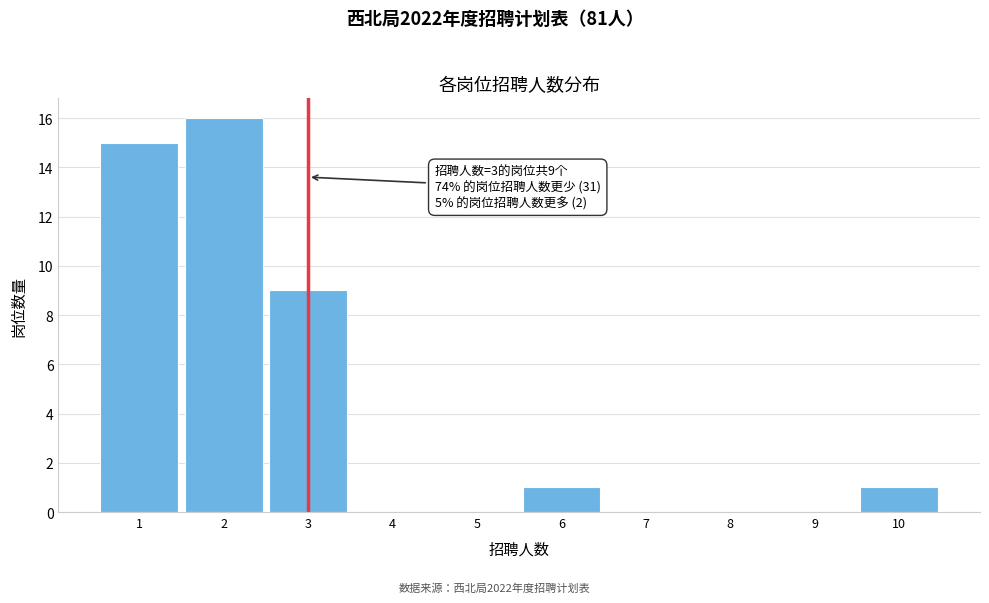

Reading left to right, what are all the values shown in this chart?

1=15	2=16	3=9	4=0	5=0	6=1	7=0	8=0	9=0	10=1